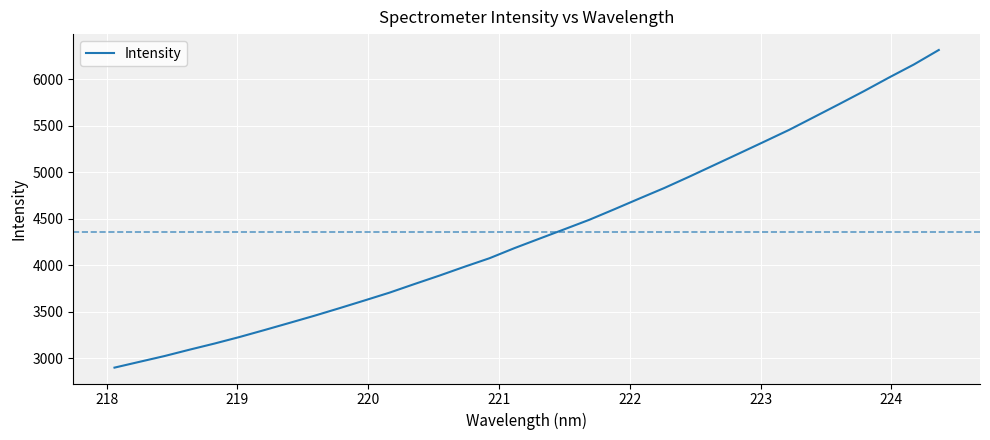

What is the difference between the maximum and minimum values?

3414.6